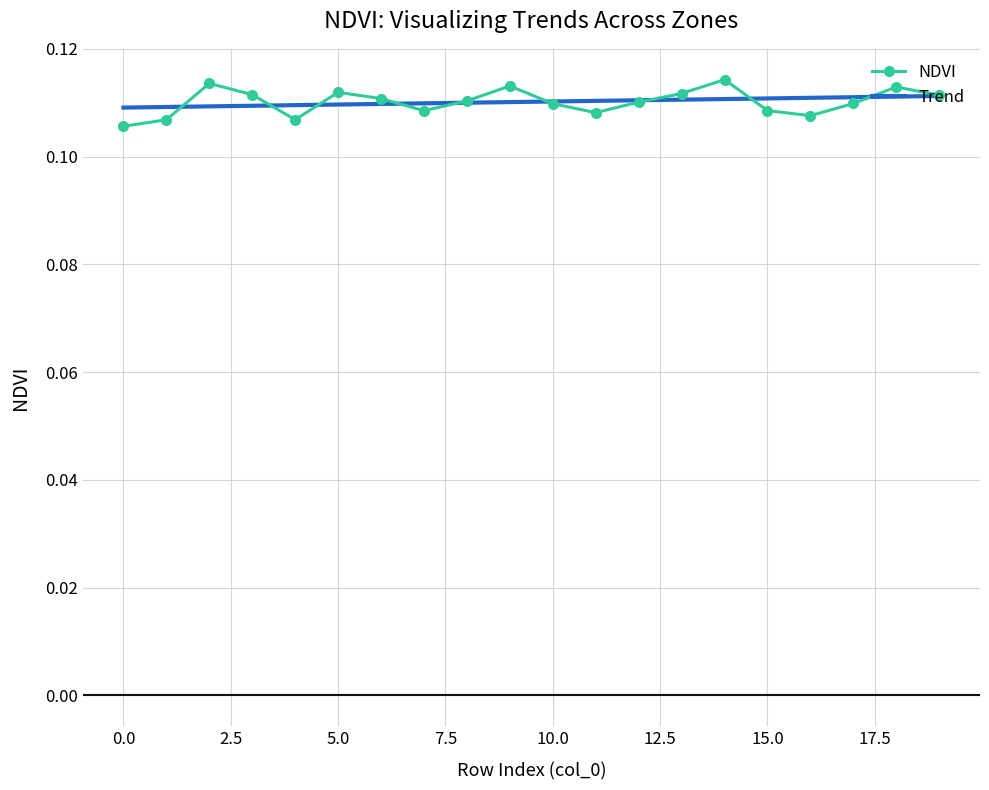

Which series has the widest spread of values?

NDVI